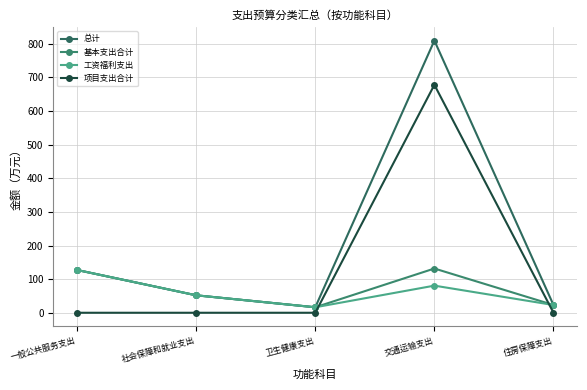

How many distinct data groups are displayed?

4